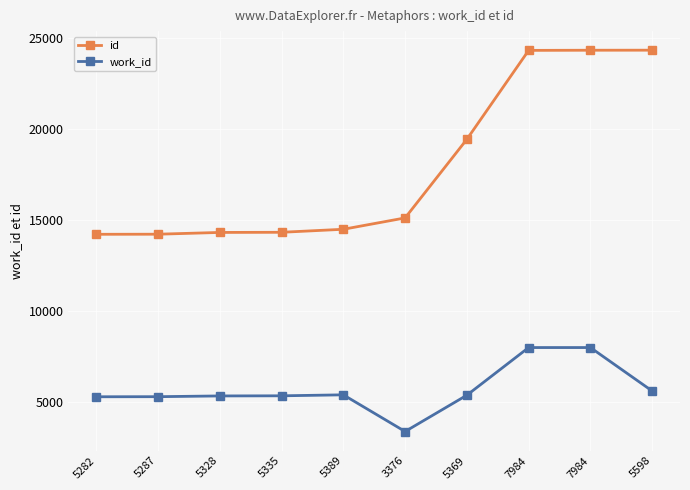

True or false: id and work_id intersect in this chart.

False